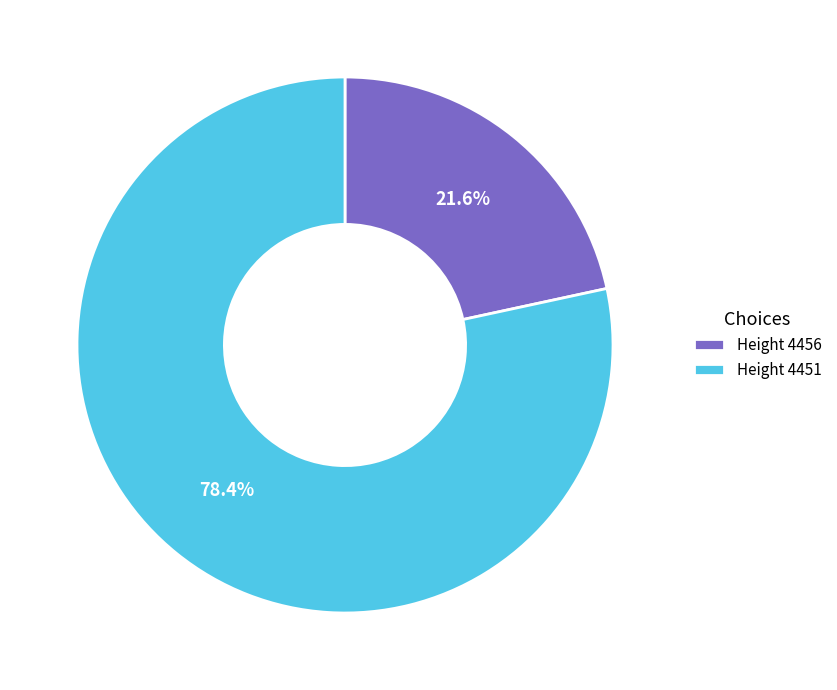

Which category has the smallest portion of the pie?

Height 4456